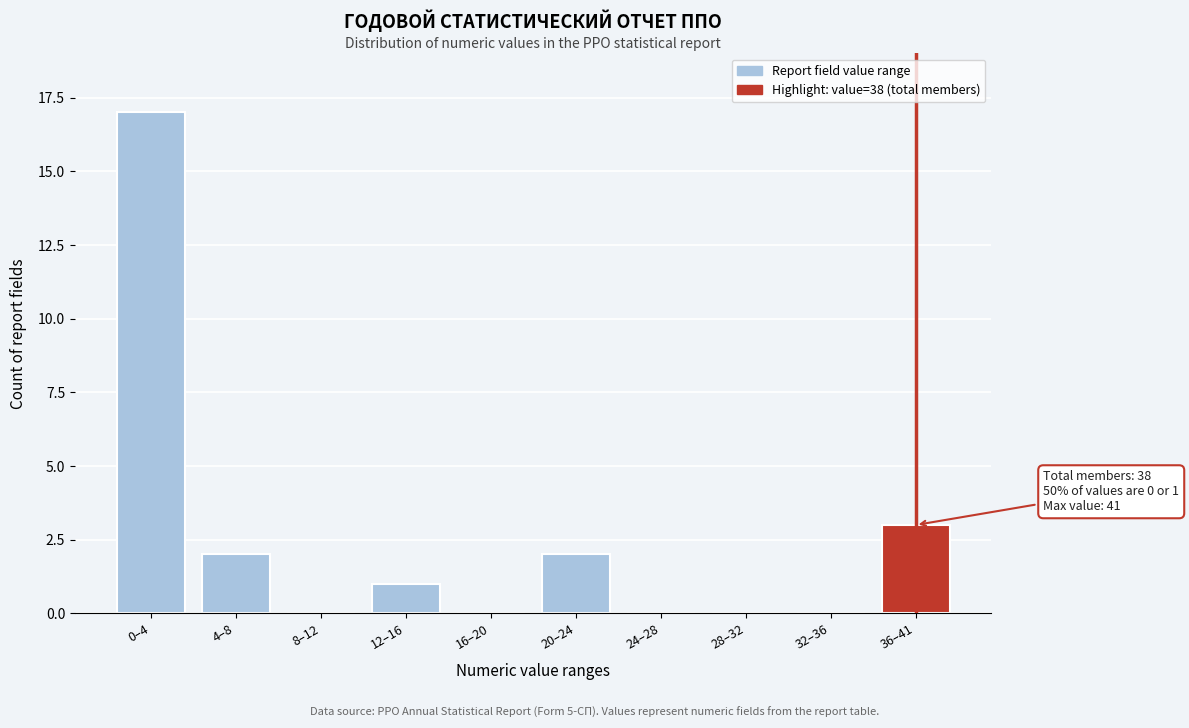

Reading left to right, extract all data points from this chart.

0–4=17	4–8=2	8–12=0	12–16=1	16–20=0	20–24=2	24–28=0	28–32=0	32–36=0	36–41=3